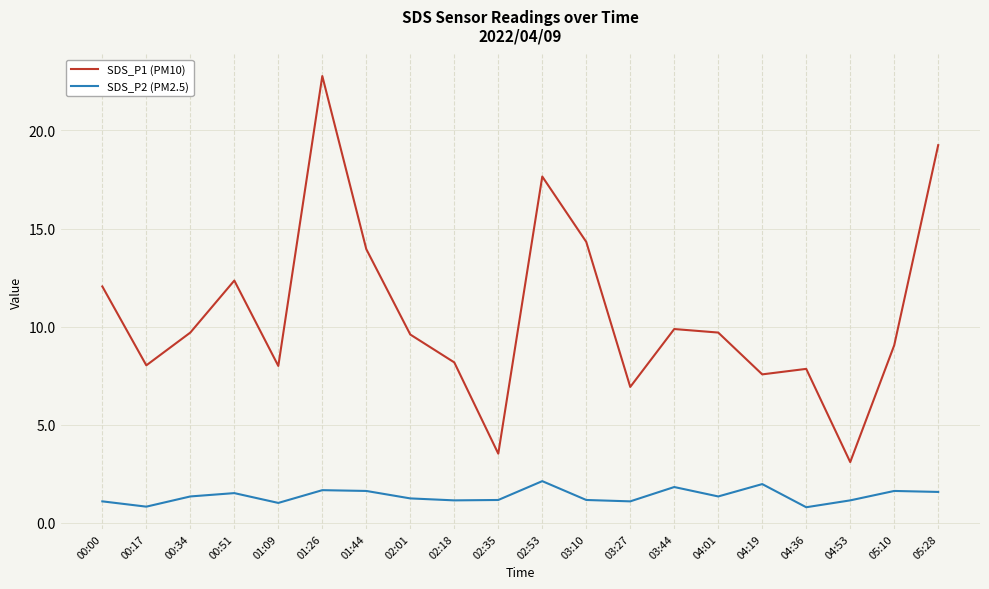

Where does the SDS_P2 (PM2.5) series first go above 1?

00:00